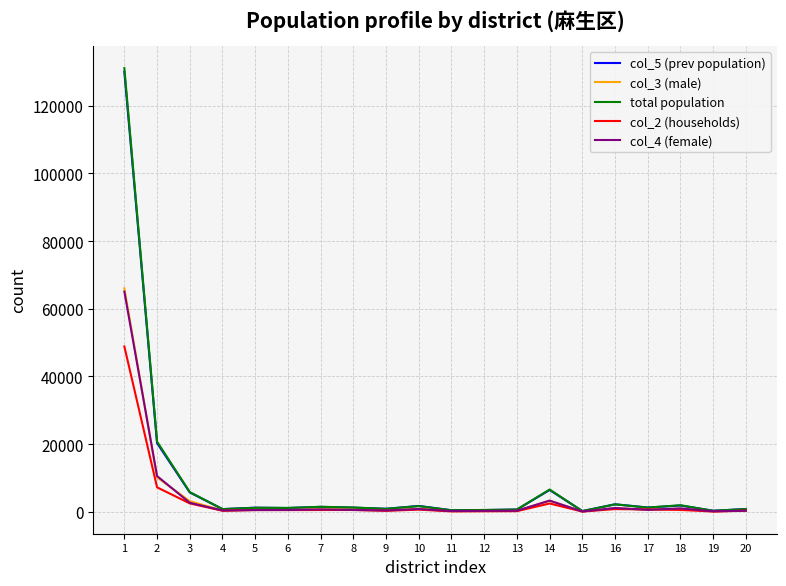

The col_5 (prev population) series shows 51943 at 1. True or false?

False